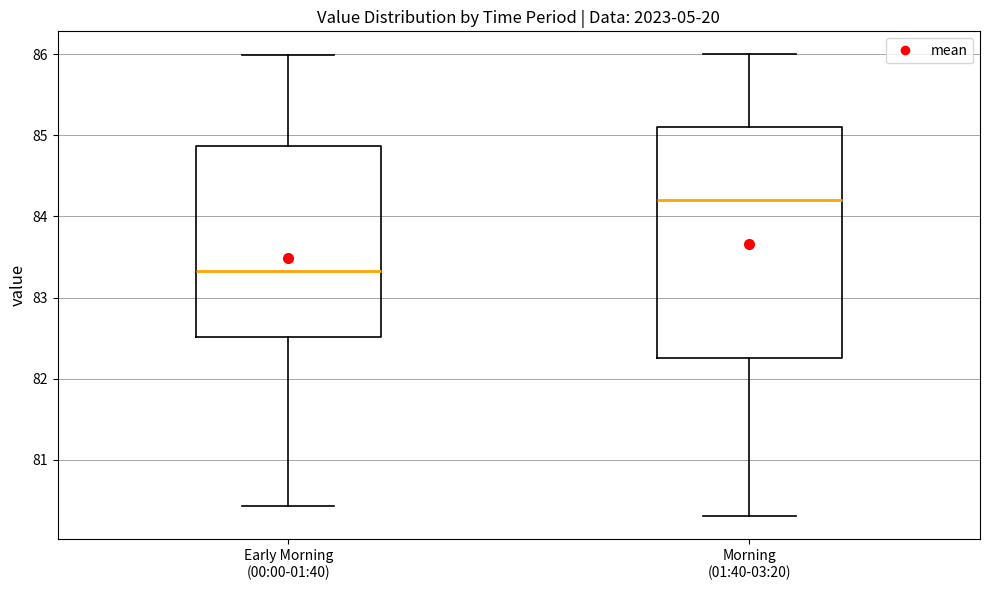

Which box has the highest median line?

Morning (01:40-03:20)